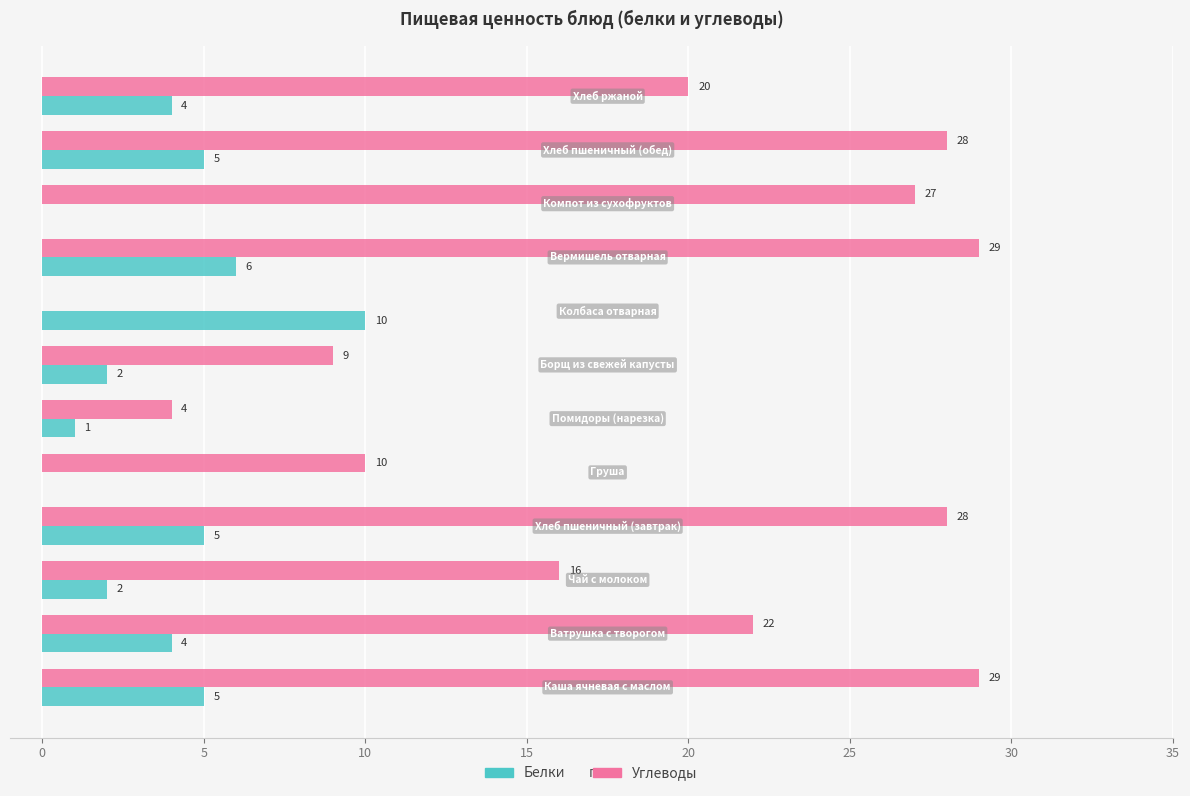

What is the highest value of the Белки series?

10